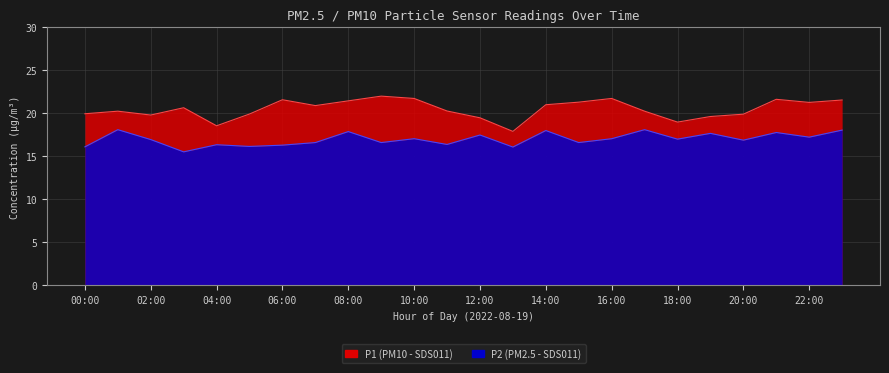

True or false: P1 has more than 2 interior local peaks.

True